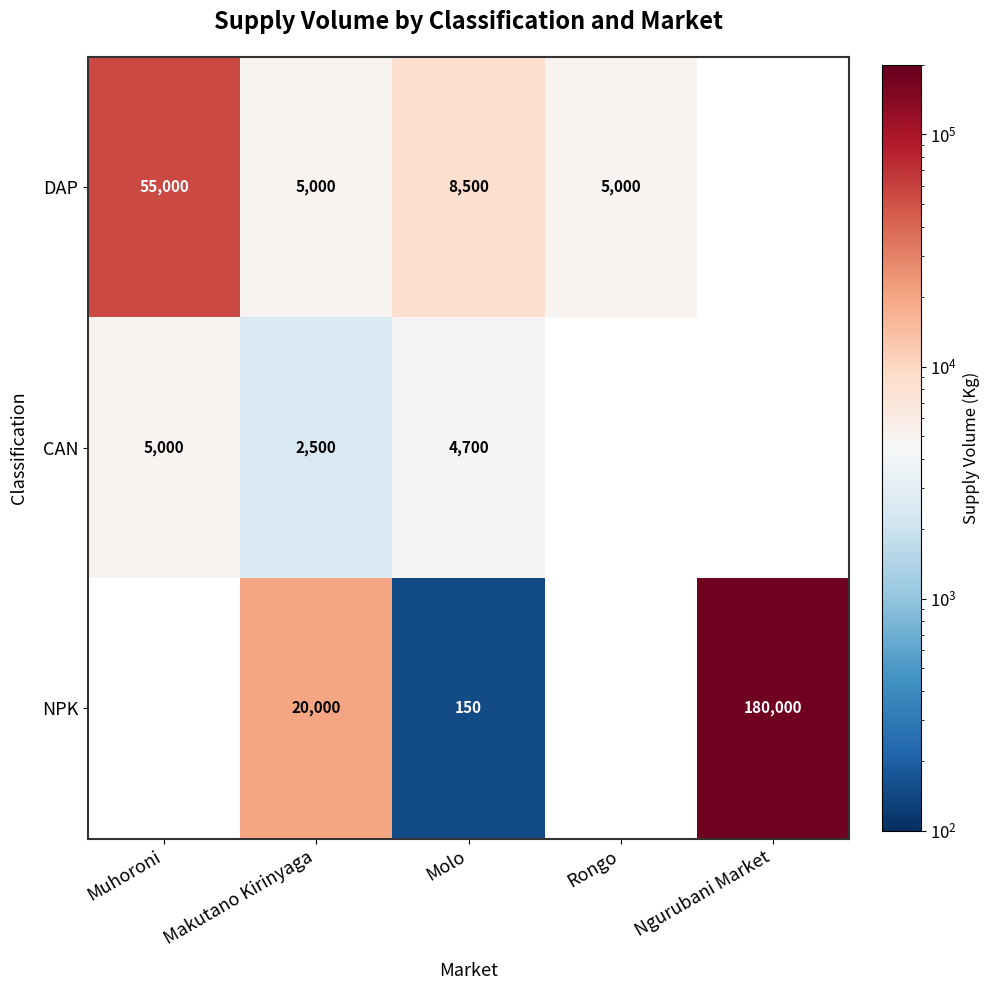

At which category is the sum across all series the highest?

Makutano Kirinyaga